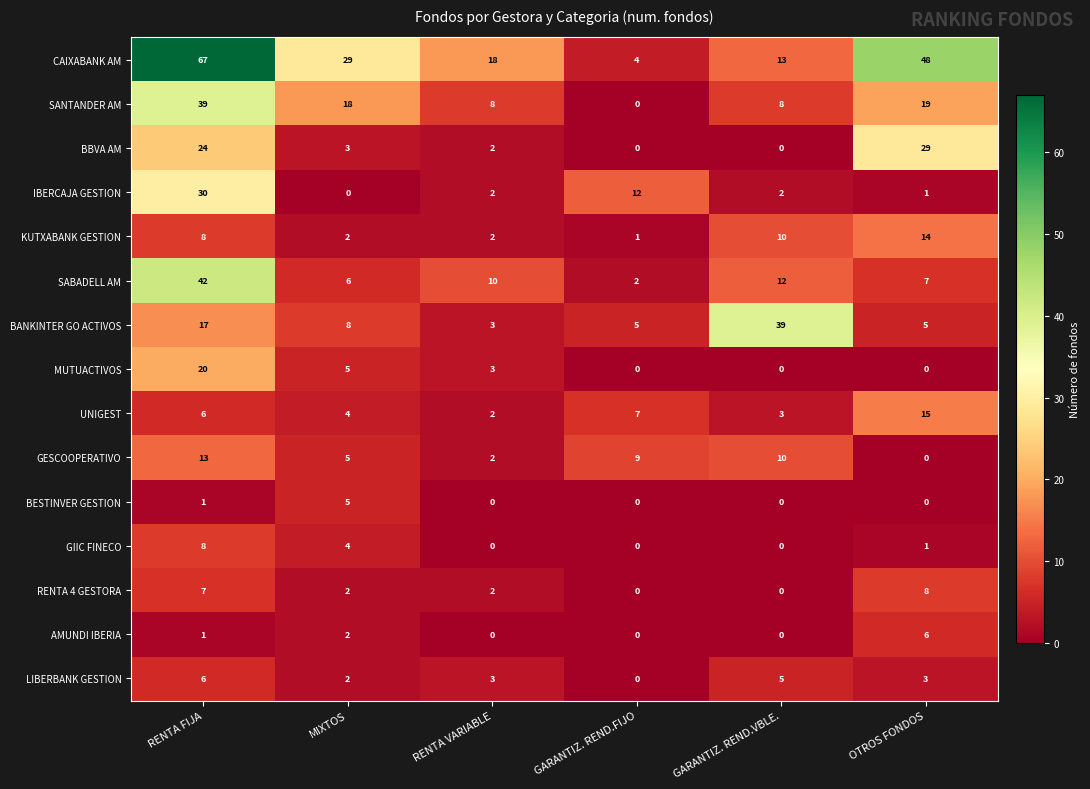

At how many categories does at least one series exceed 19?

4